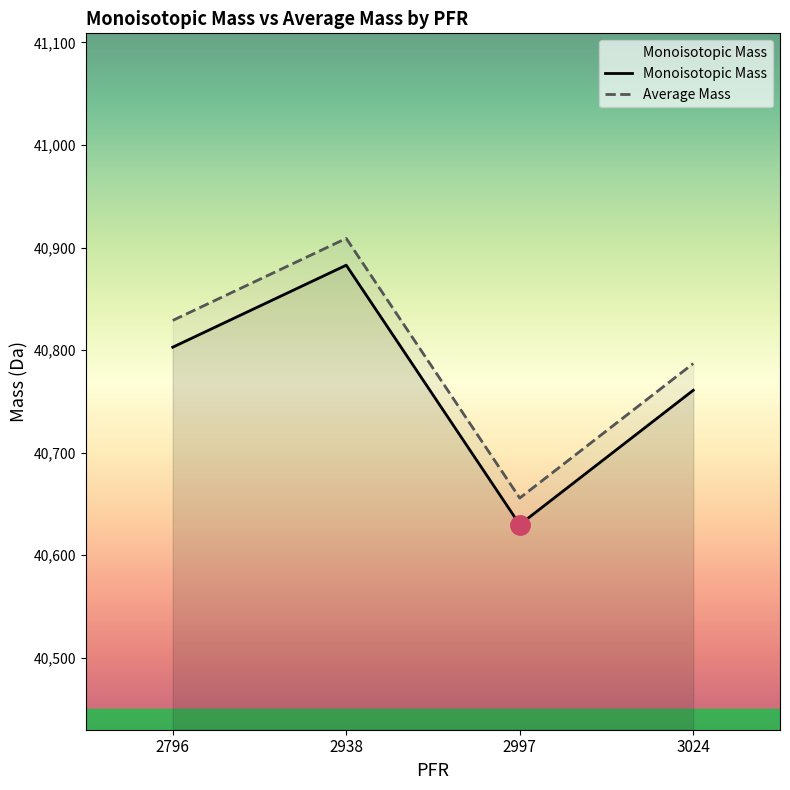

Between 3024 and 2796, which is larger?

2796